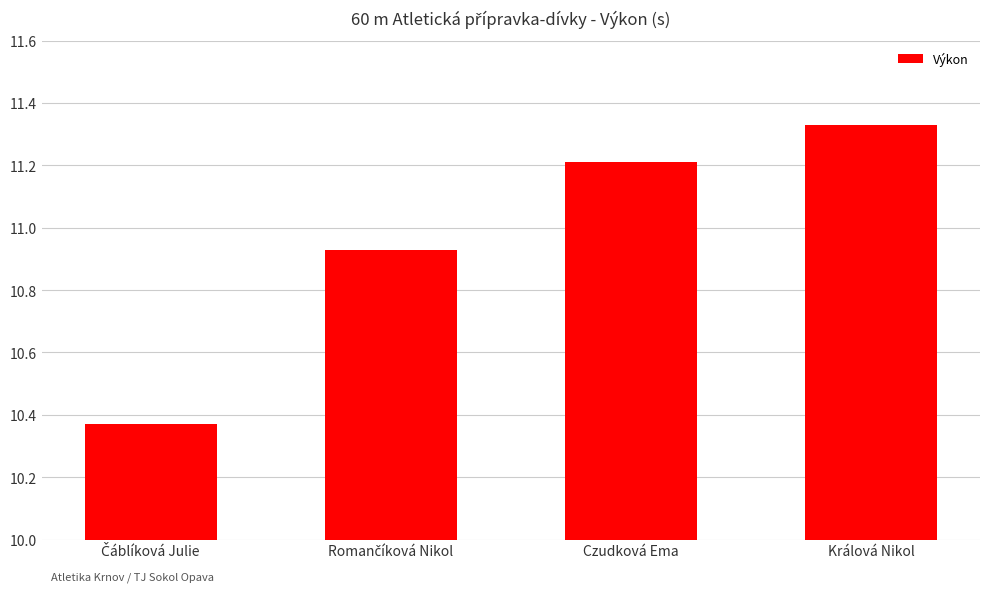

What position from the left is Králová Nikol?

4